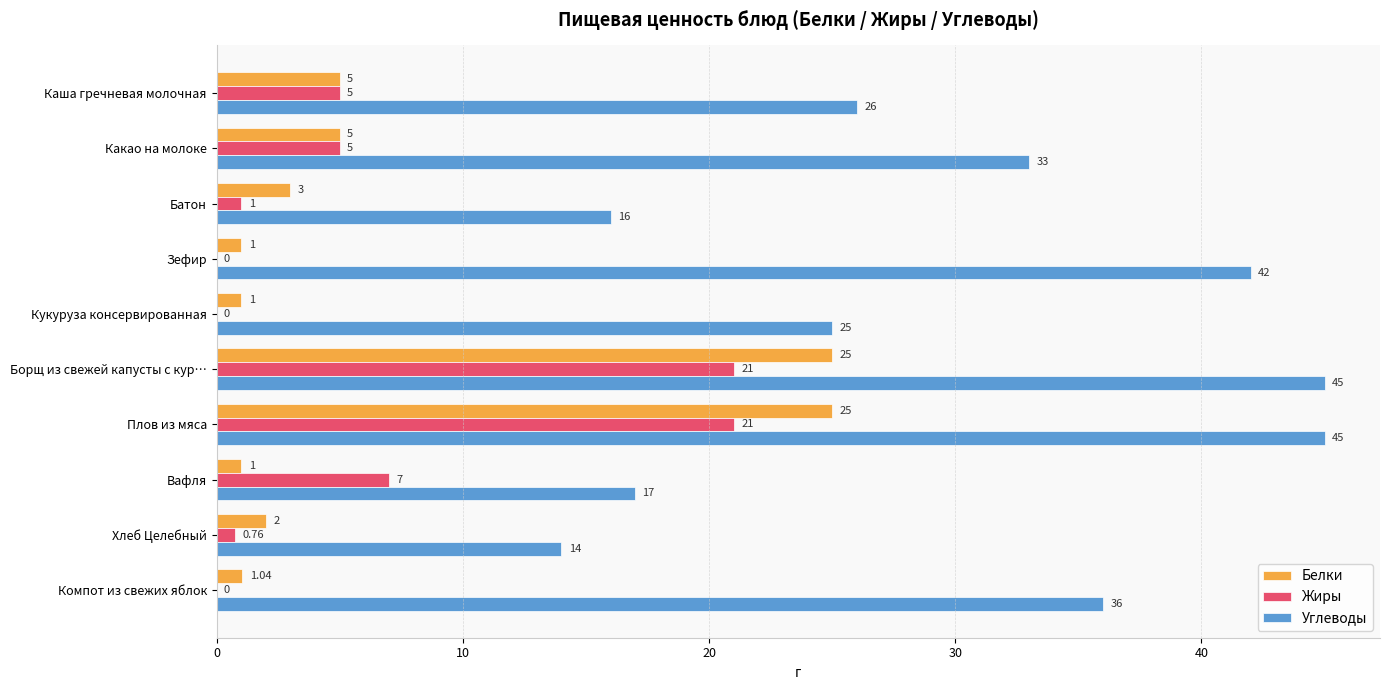

What is the sum of all Углеводы values?

299.0